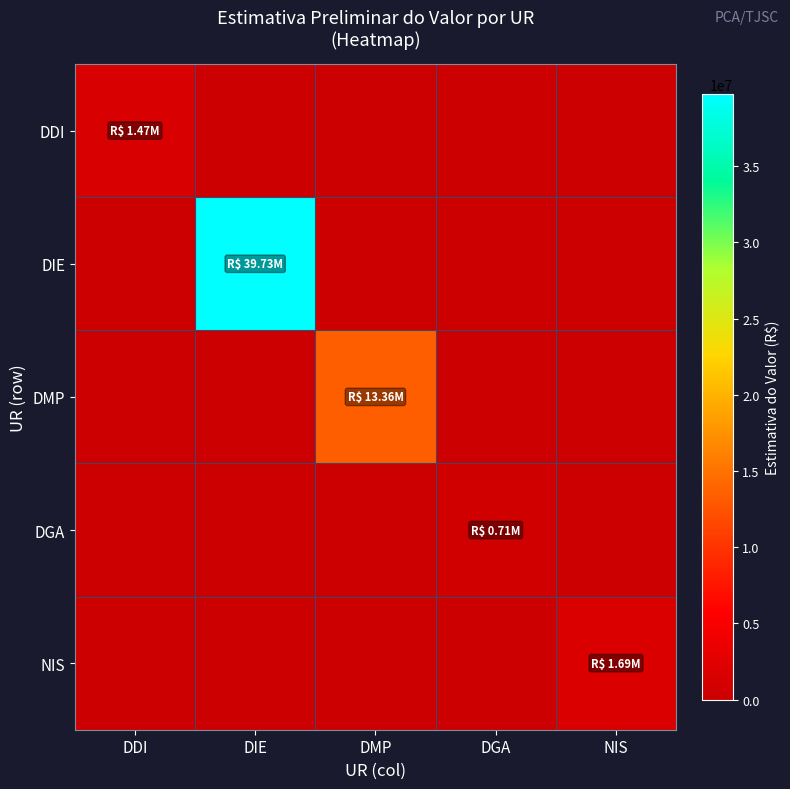

Which series has the largest range (max minus min)?

DIE